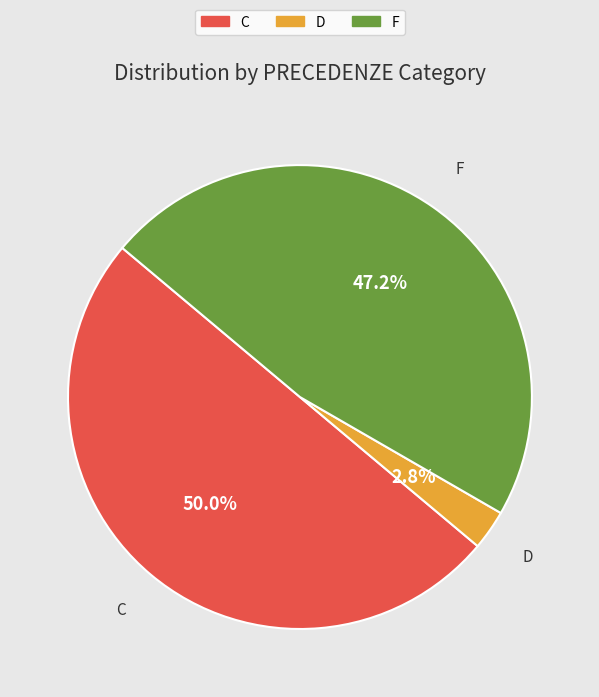

True or false: C accounts for 50% of the total.

True